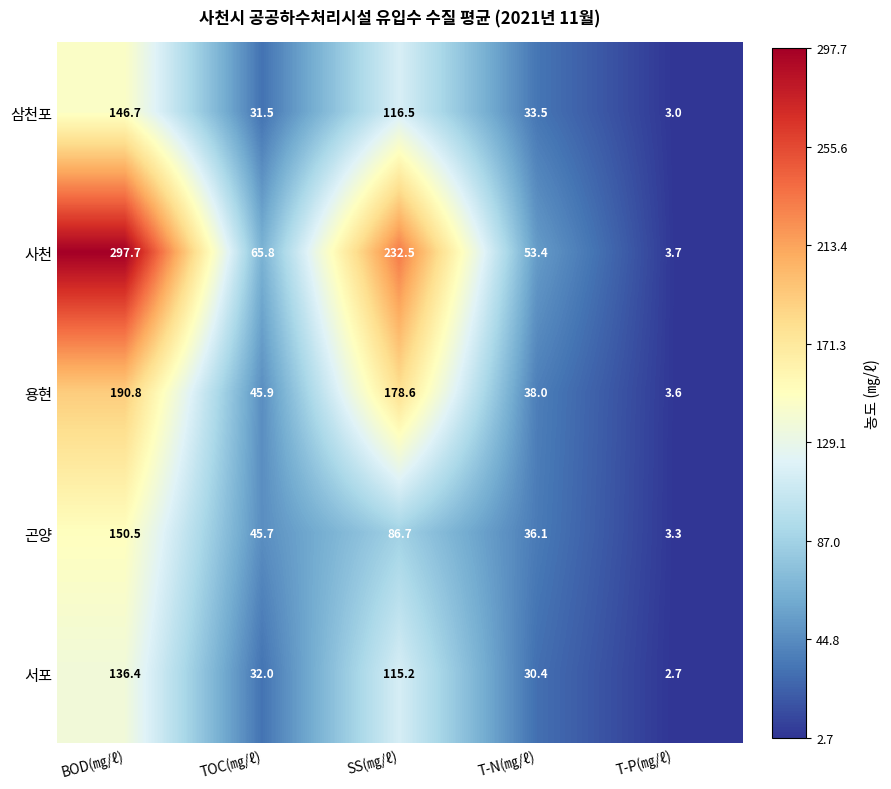

What value does the 용현 series have at TOC(㎎/ℓ)?

45.9